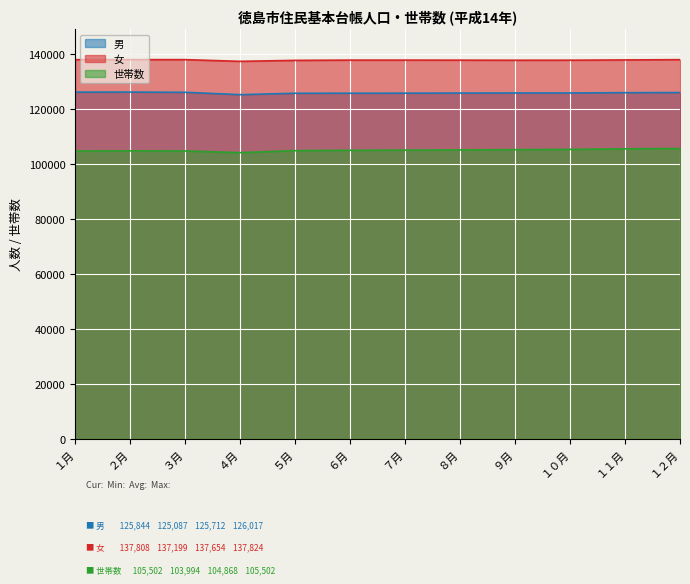

Reading left to right, extract all data points from this chart.

男: 126003	126017	125936	125087	125586	125609	125625	125659	125683	125695	125804	125844
女: 137811	137824	137815	137199	137552	137646	137644	137628	137600	137615	137708	137808
世帯数: 104588	104634	104598	103994	104720	104848	104910	104995	105082	105182	105366	105502